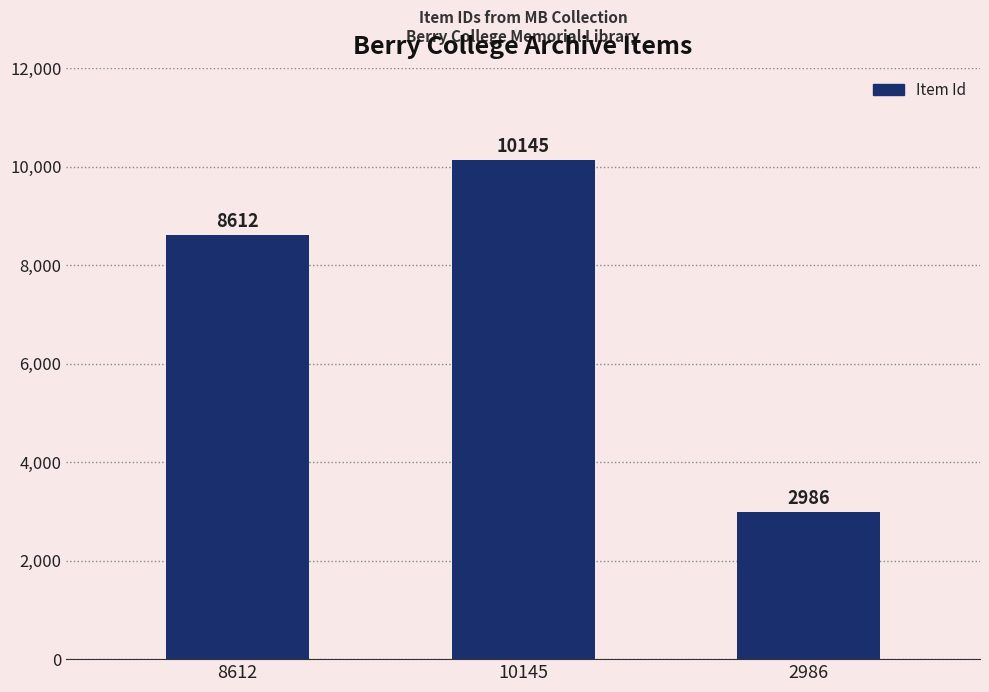

What is the change in value from 10145 to 2986?

-7159